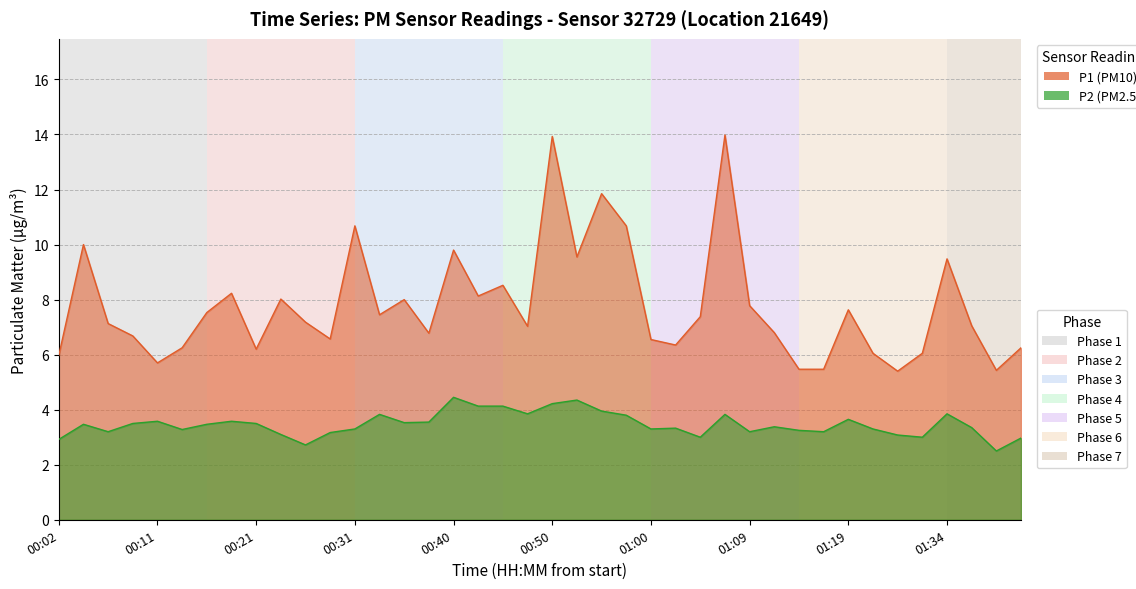

How many categories are shown in the chart?

40